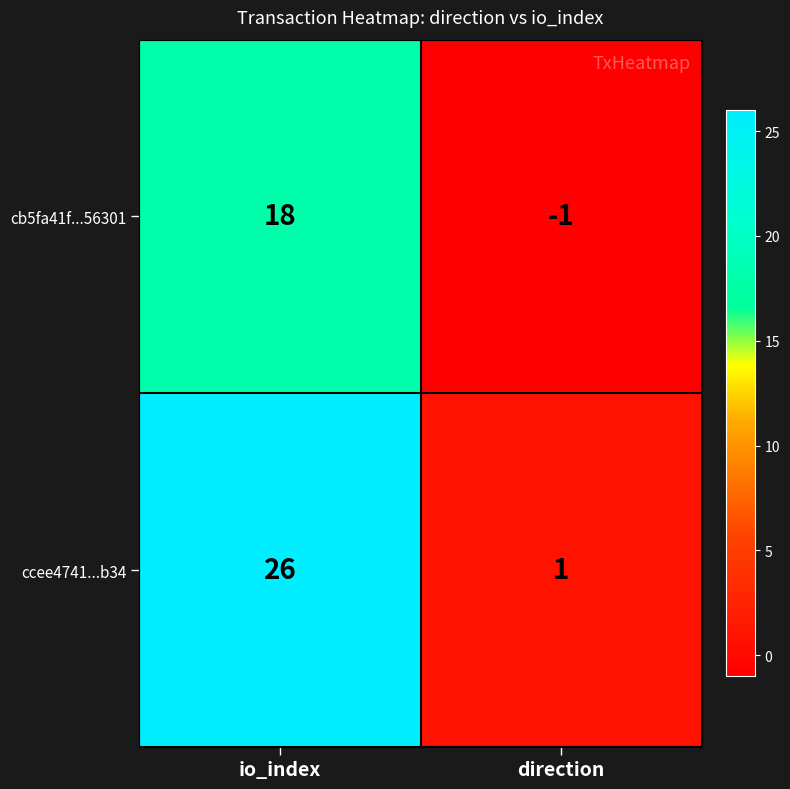

What is the sum of the cb5fa41f...56301 values at io_index and direction?

17